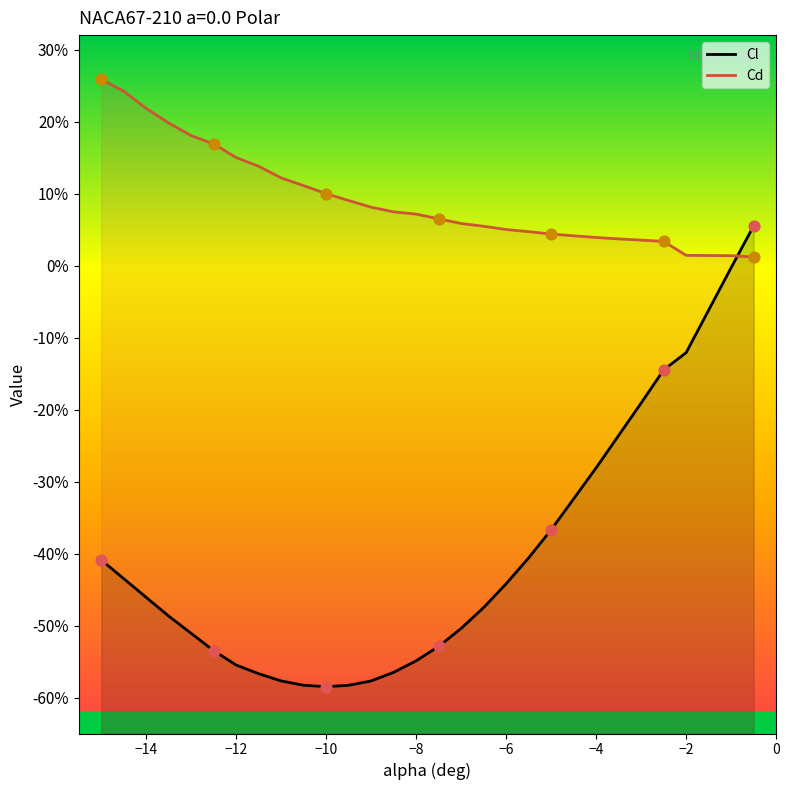

Which series contains the highest Y value?

Cd